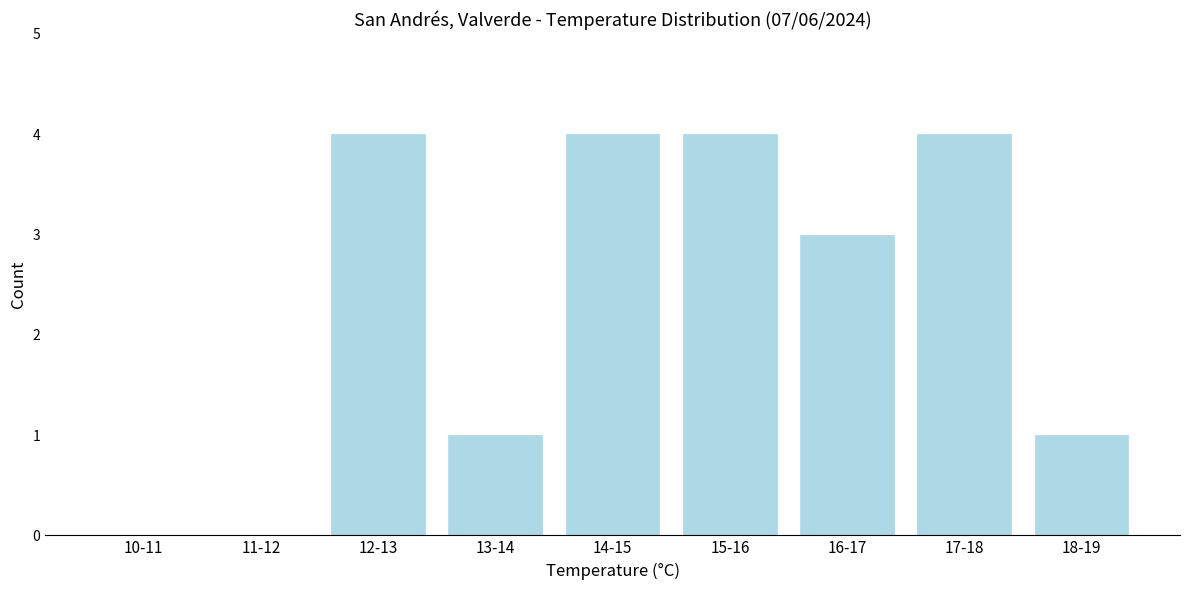

Reading left to right, transcribe all the data shown in this chart.

10-11=0	11-12=0	12-13=4	13-14=1	14-15=4	15-16=4	16-17=3	17-18=4	18-19=1